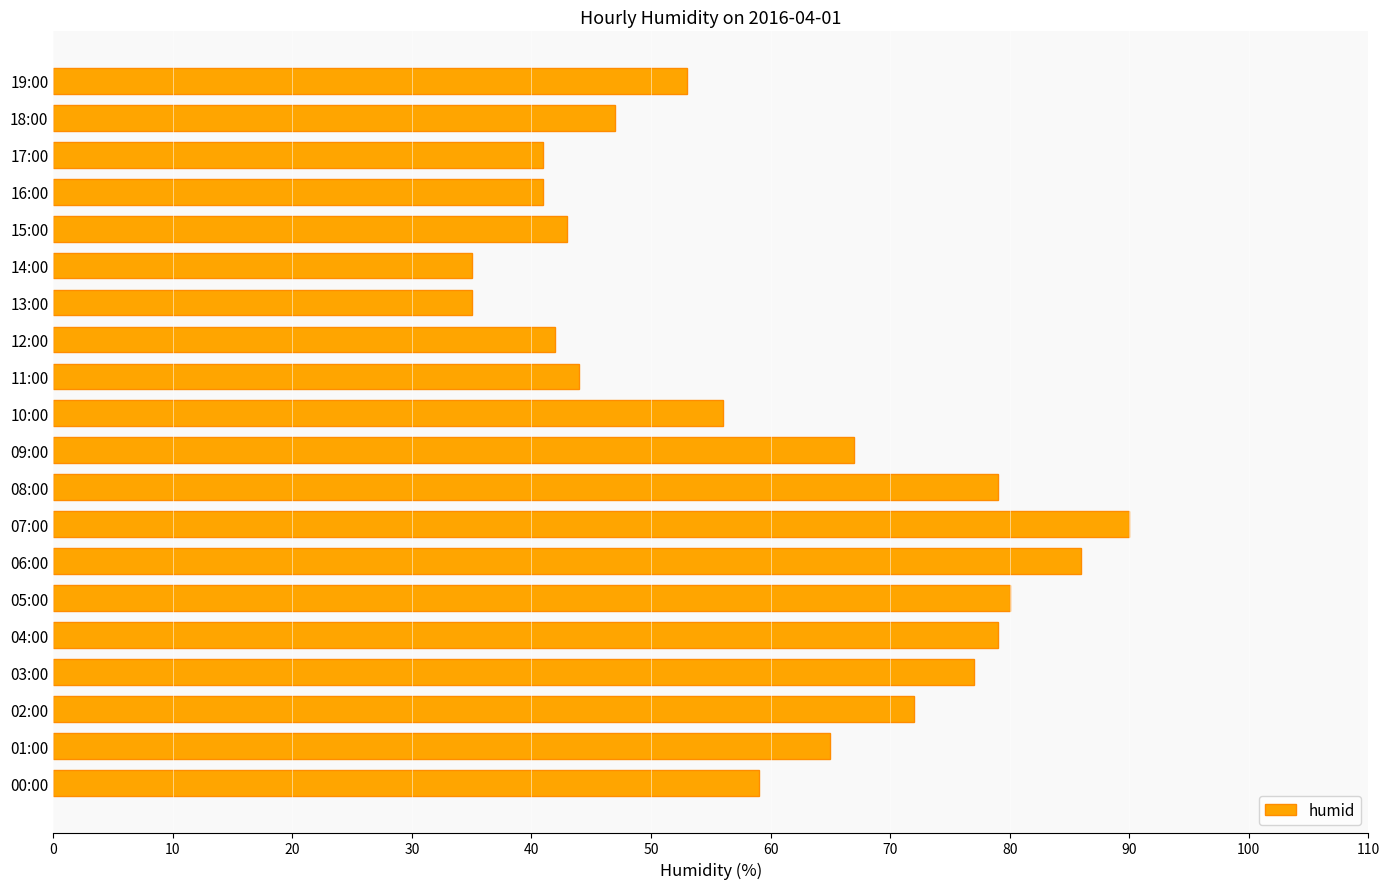

What is the average value?

60